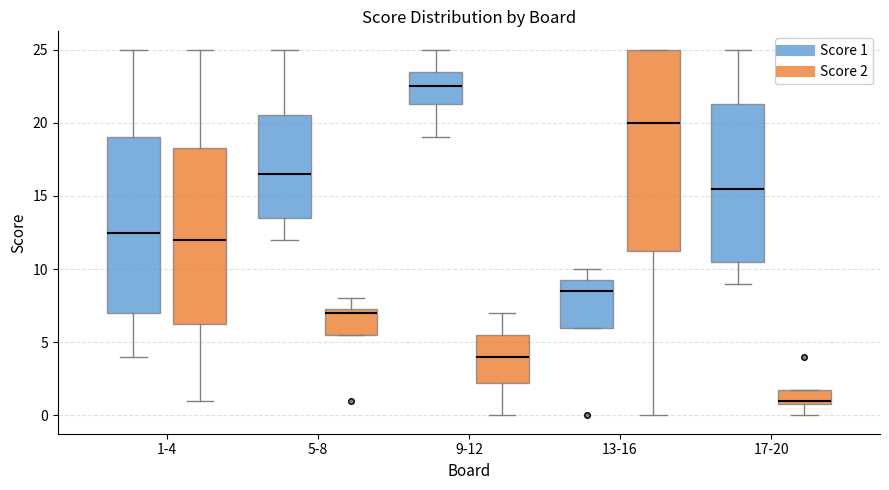

Which box's median line is the lowest?

17-20 (Score 2)